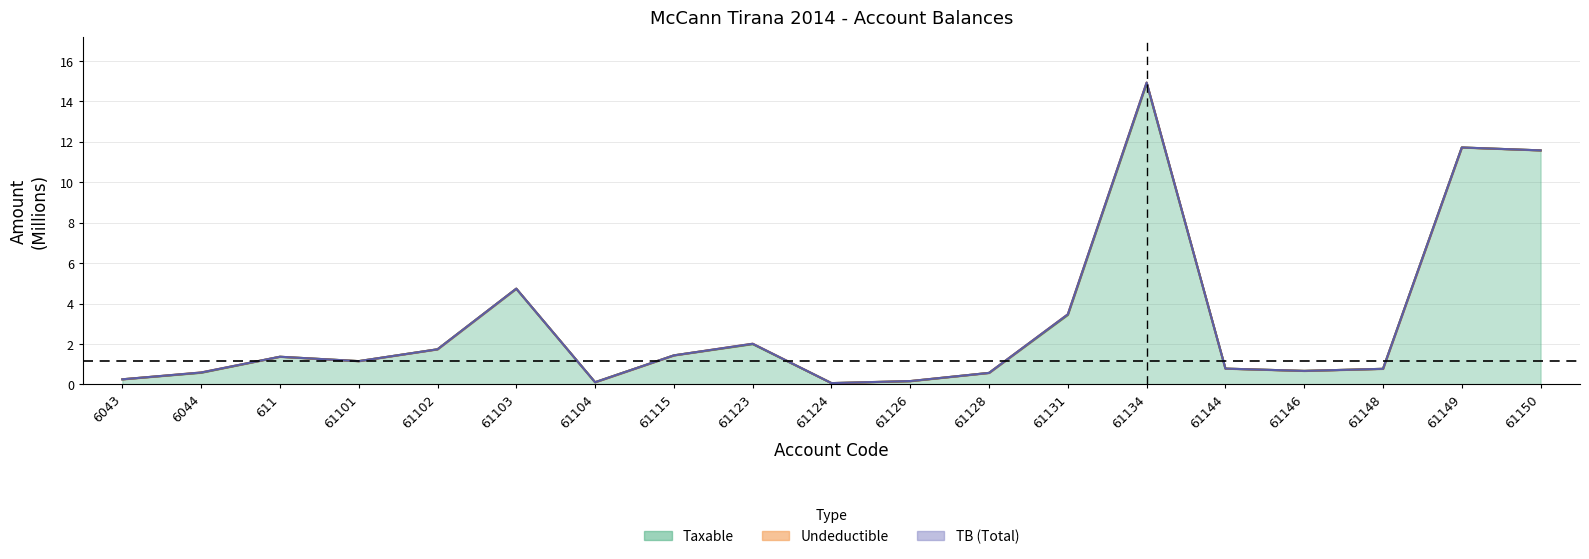

What is the difference between the TB values at 61148 and 611?

0.6